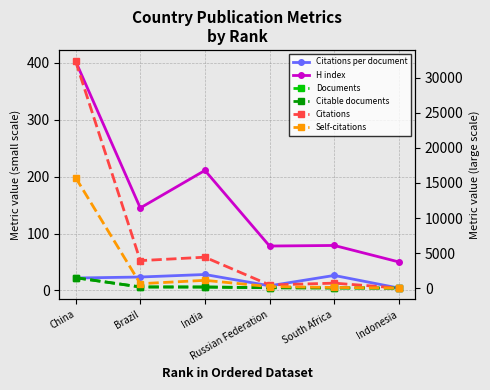

What is the difference between the maximum and minimum values in the Citations series?

32352.0